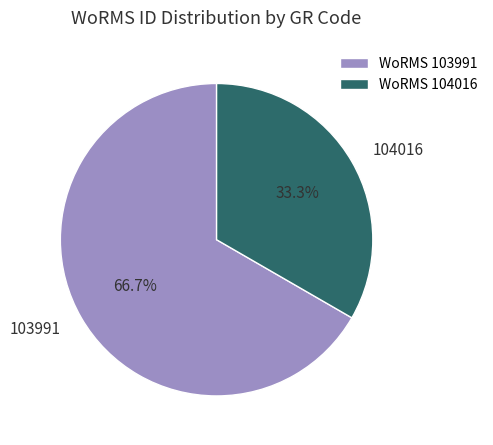

How much of the chart is everything except 104016?

66.7%